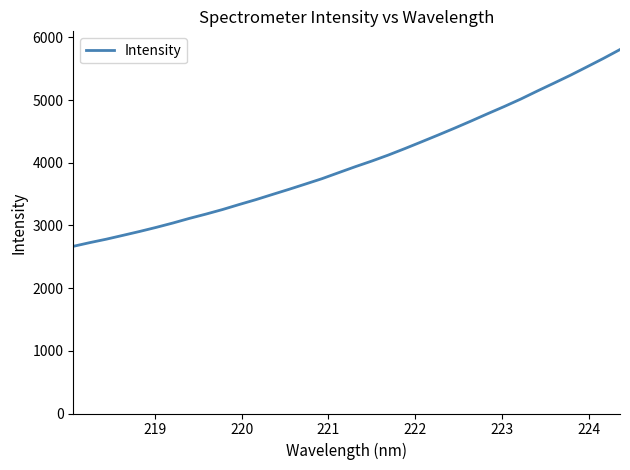

How many lines are shown in the chart?

1